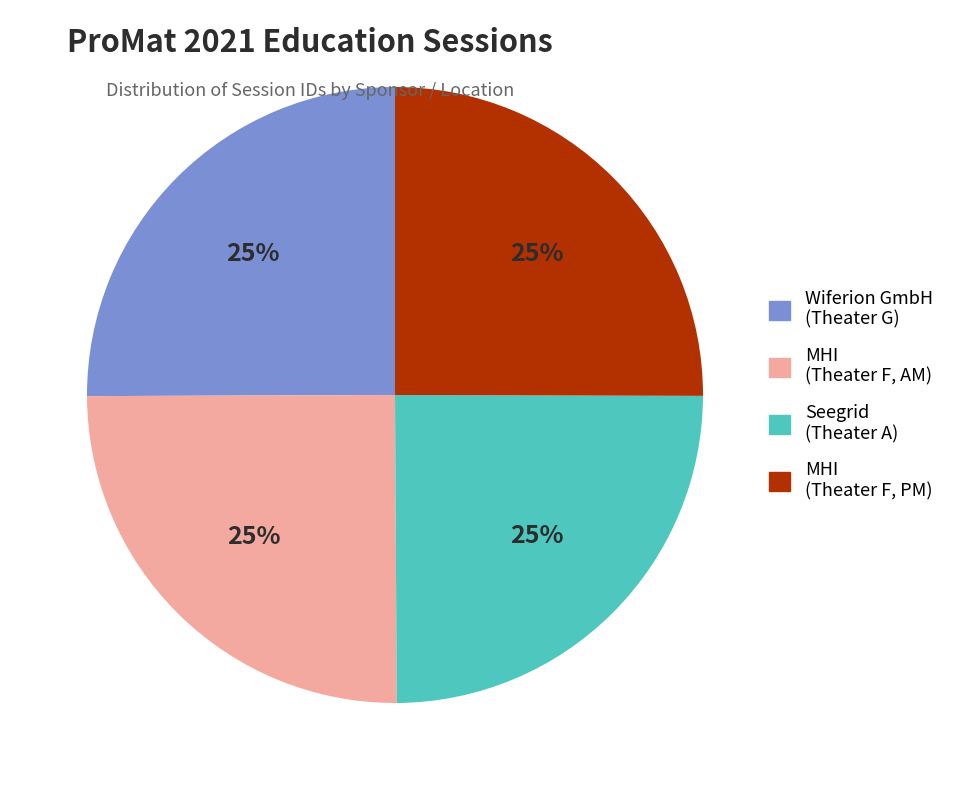

What percentage is the MHI (Theater F, AM) slice, to the nearest percent?

25%